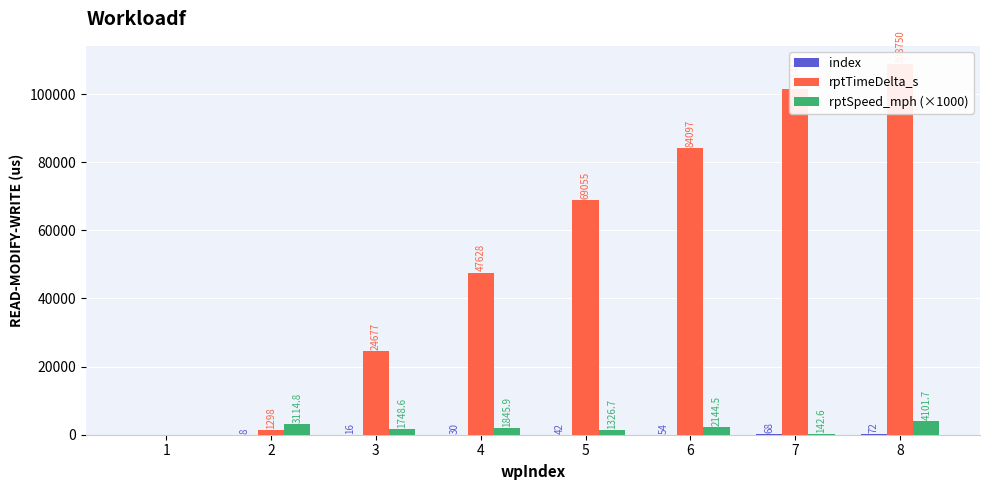

List the series in order of their peak value, highest first.

rptTimeDelta_s, rptSpeed_mph (×1000), index